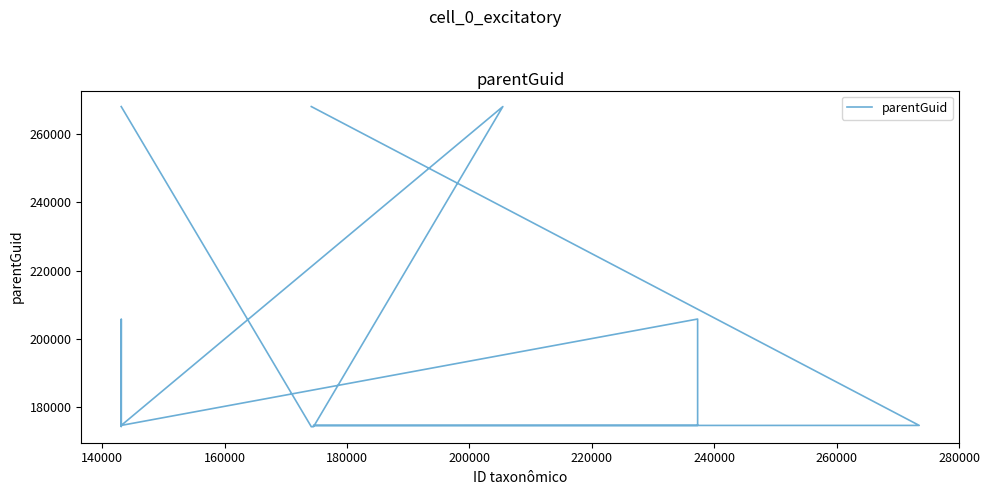

Count the number of values greater than 174547.

5